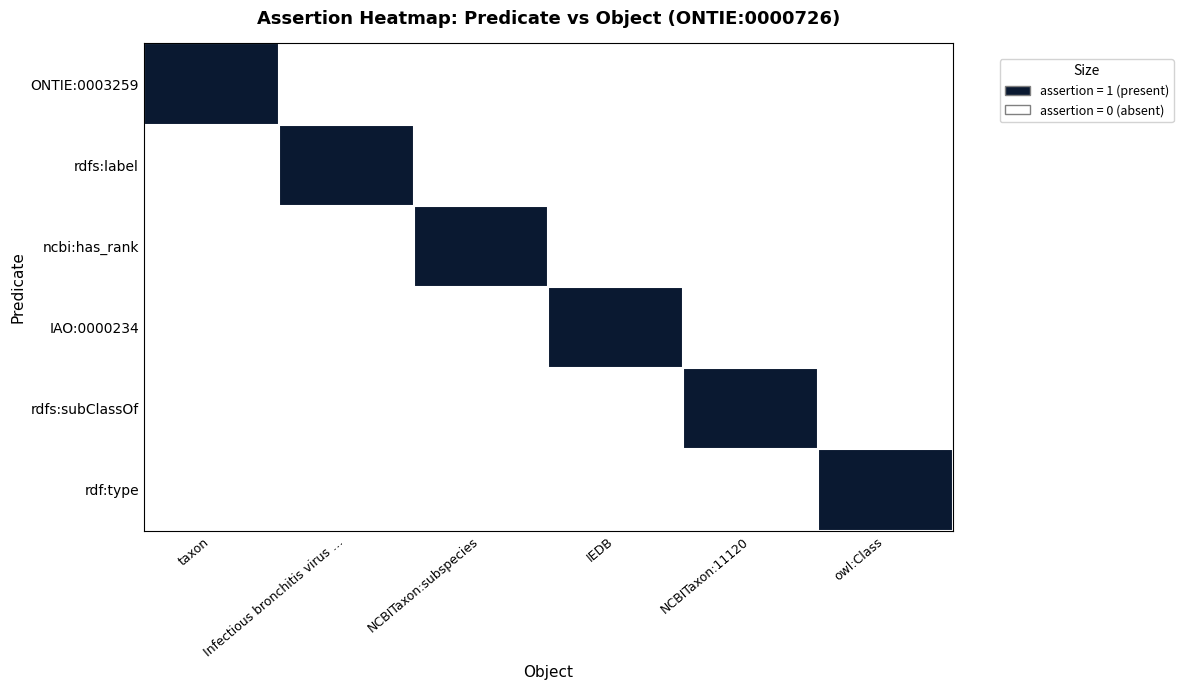

Reading right to left, list all the values displayed in this chart.

ONTIE:0003259: owl:Class=0	NCBITaxon:11120=0	IEDB=0	NCBITaxon:subspecies=0	Infectious bronchitis virus …=0	taxon=1
rdfs:label: owl:Class=0	NCBITaxon:11120=0	IEDB=0	NCBITaxon:subspecies=0	Infectious bronchitis virus …=1	taxon=0
ncbi:has_rank: owl:Class=0	NCBITaxon:11120=0	IEDB=0	NCBITaxon:subspecies=1	Infectious bronchitis virus …=0	taxon=0
IAO:0000234: owl:Class=0	NCBITaxon:11120=0	IEDB=1	NCBITaxon:subspecies=0	Infectious bronchitis virus …=0	taxon=0
rdfs:subClassOf: owl:Class=0	NCBITaxon:11120=1	IEDB=0	NCBITaxon:subspecies=0	Infectious bronchitis virus …=0	taxon=0
rdf:type: owl:Class=1	NCBITaxon:11120=0	IEDB=0	NCBITaxon:subspecies=0	Infectious bronchitis virus …=0	taxon=0